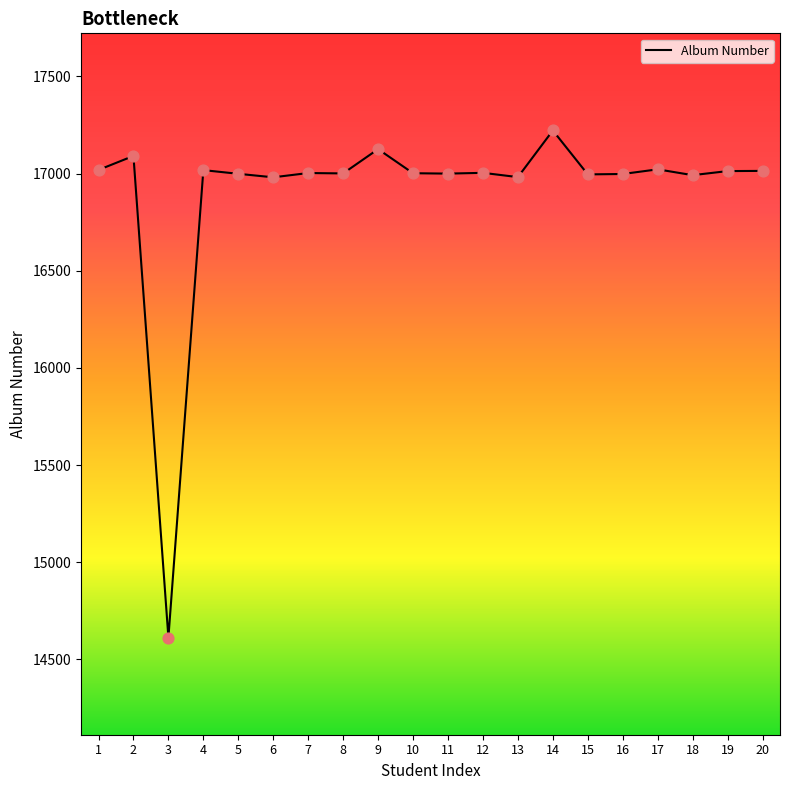

What is the change in value from 11 to 12?

+4